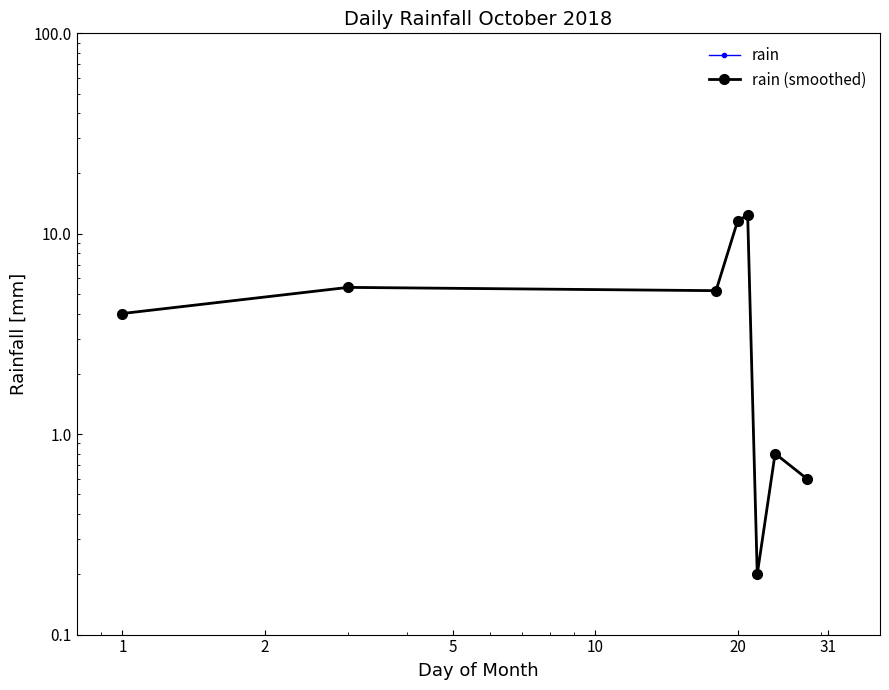

What is the difference between the maximum and minimum values in the rain series?

12.2